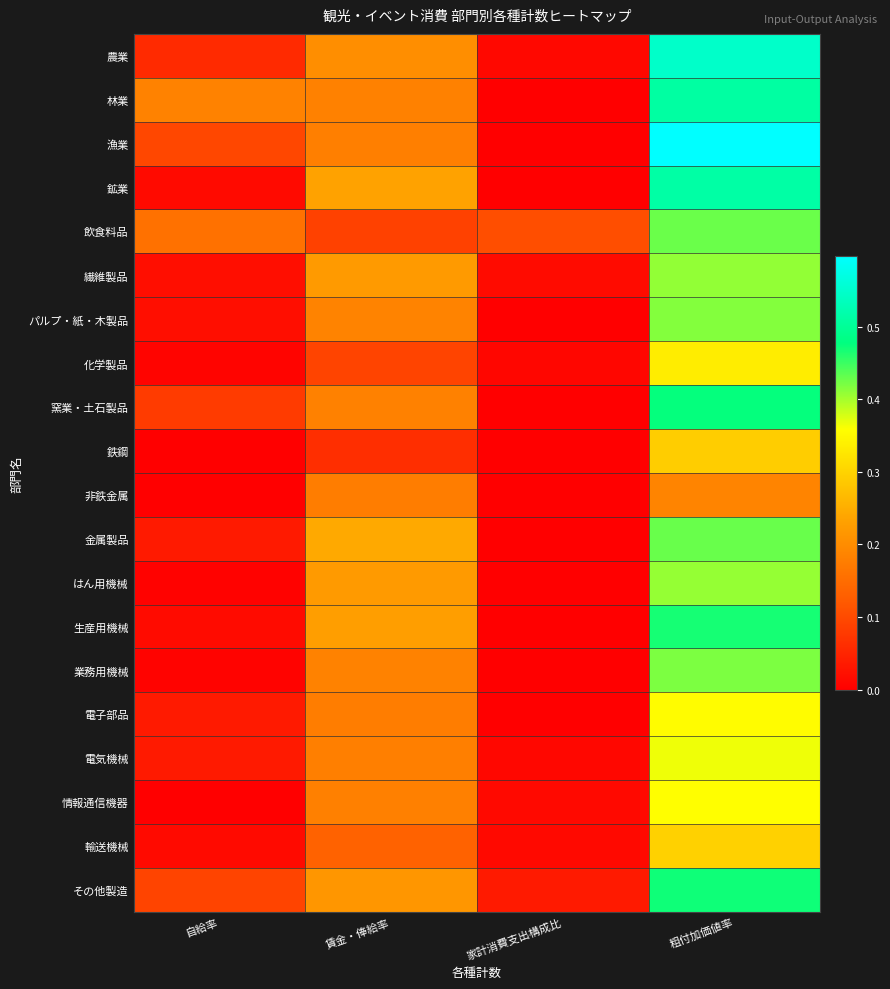

What is the spread (max minus min) of values at 粗付加価値率?

0.4